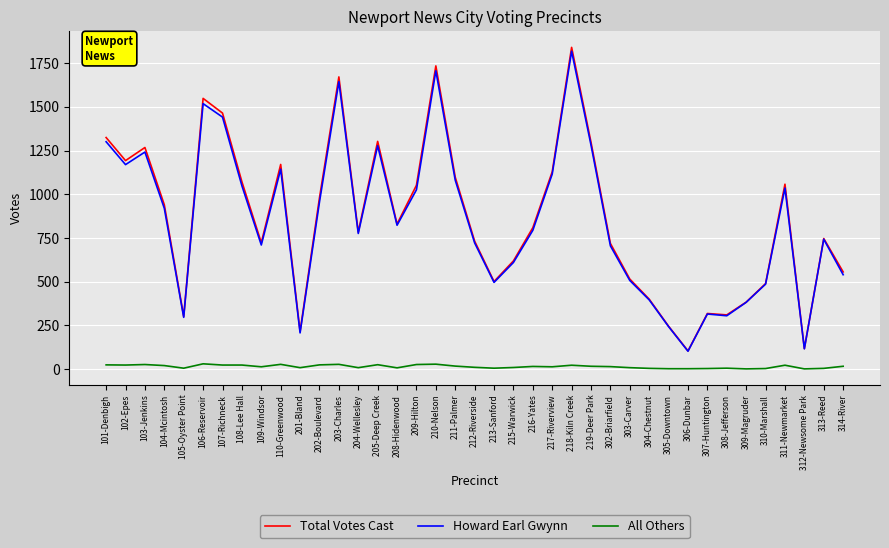

The Total Votes Cast series shows 310 at 308-Jefferson. True or false?

True